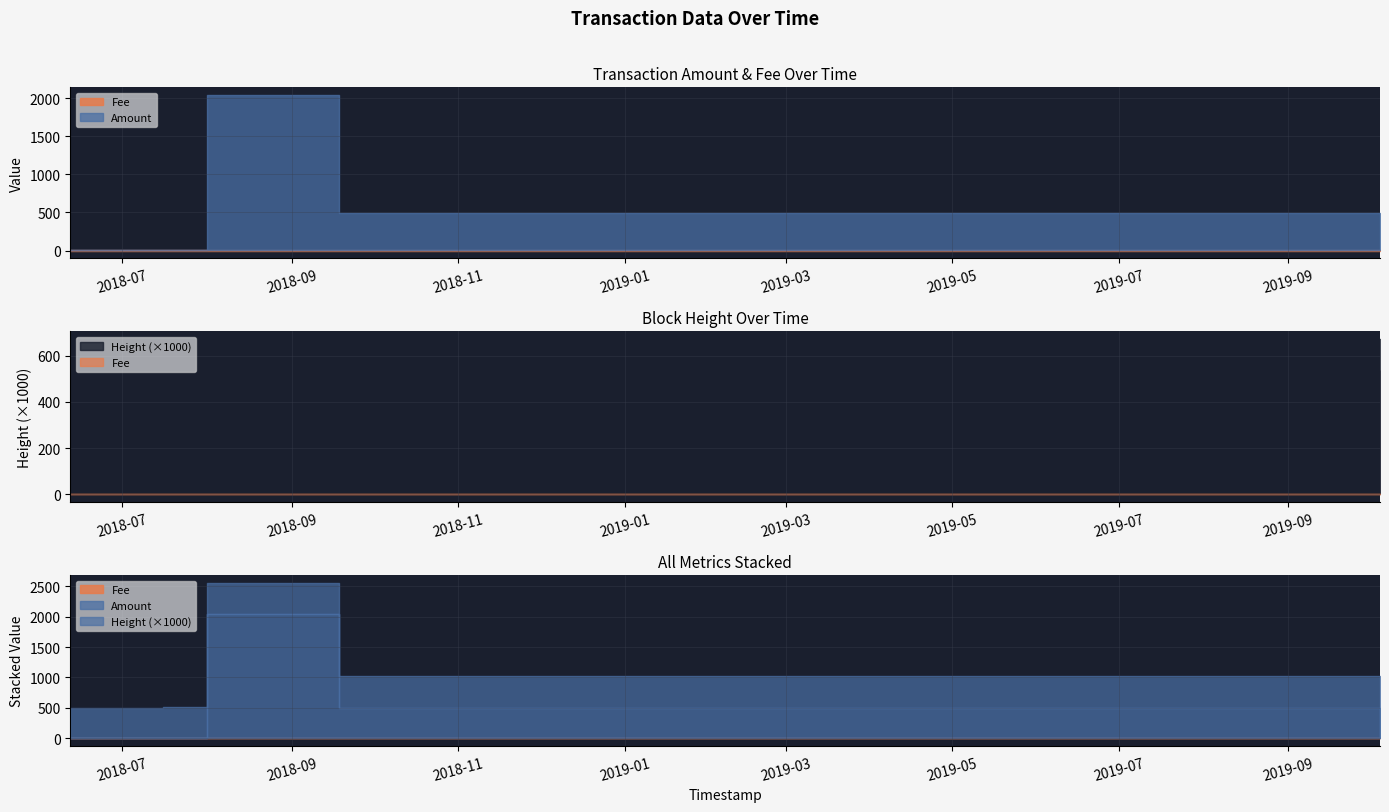

How many categories are shown in the chart?

5